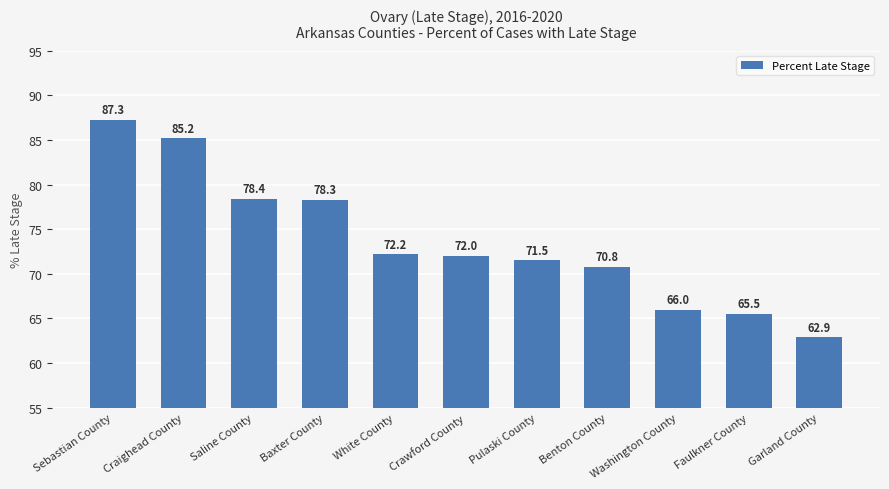

Reading left to right, what are all the values shown in this chart?

Sebastian County=87.3	Craighead County=85.2	Saline County=78.4	Baxter County=78.3	White County=72.2	Crawford County=72.0	Pulaski County=71.5	Benton County=70.8	Washington County=66.0	Faulkner County=65.5	Garland County=62.9